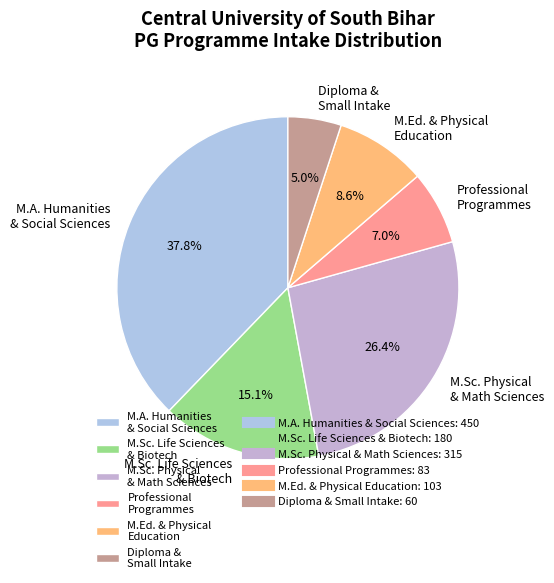

How many slices are in this pie chart?

6